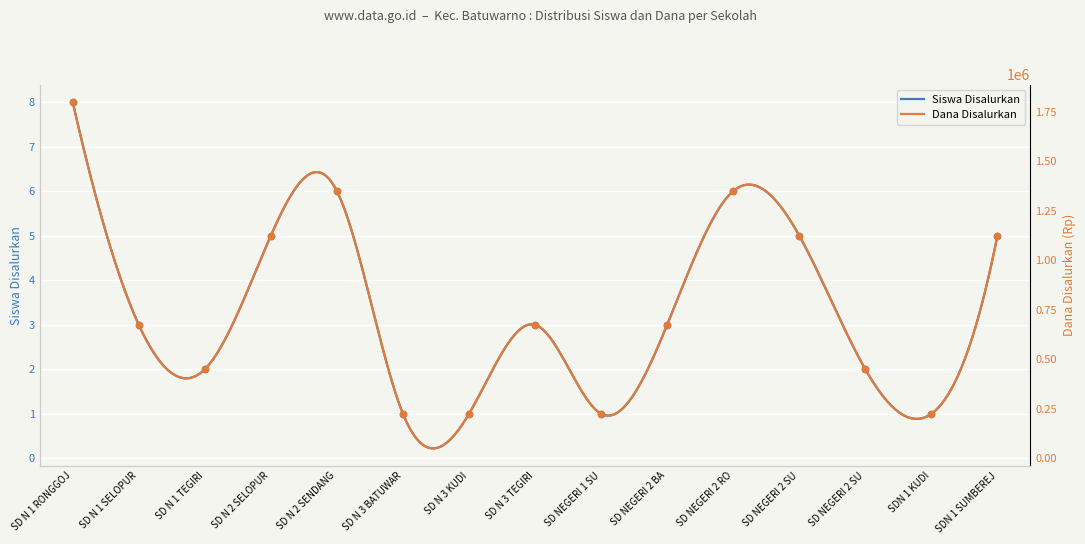

Which series has the widest spread of Y values?

Dana Disalurkan